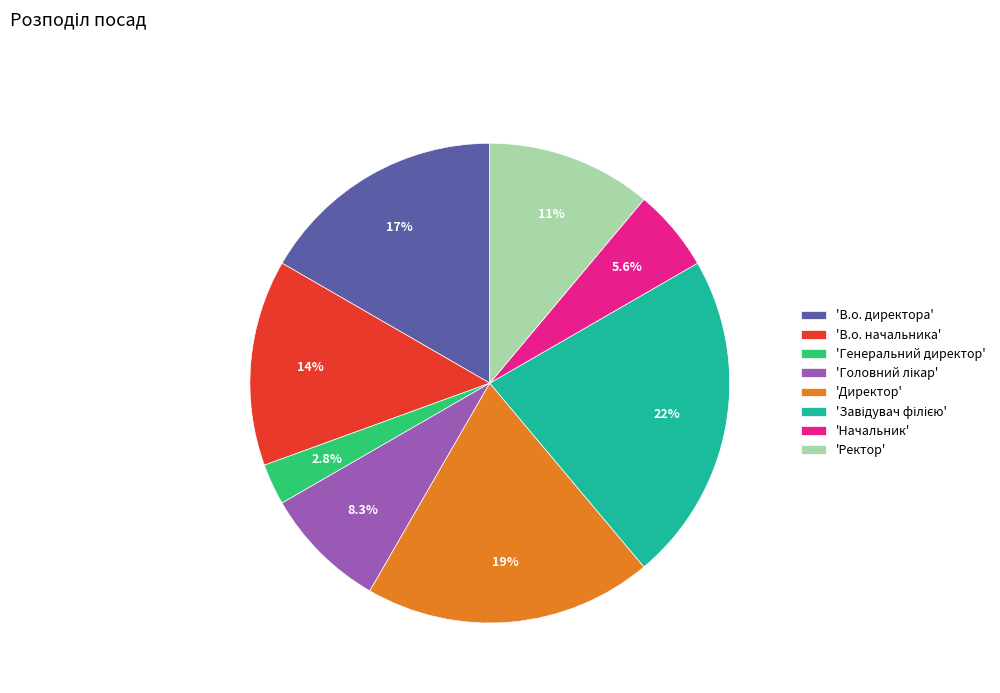

Between 'Генеральний директор' and 'Ректор', which is larger?

'Ректор'